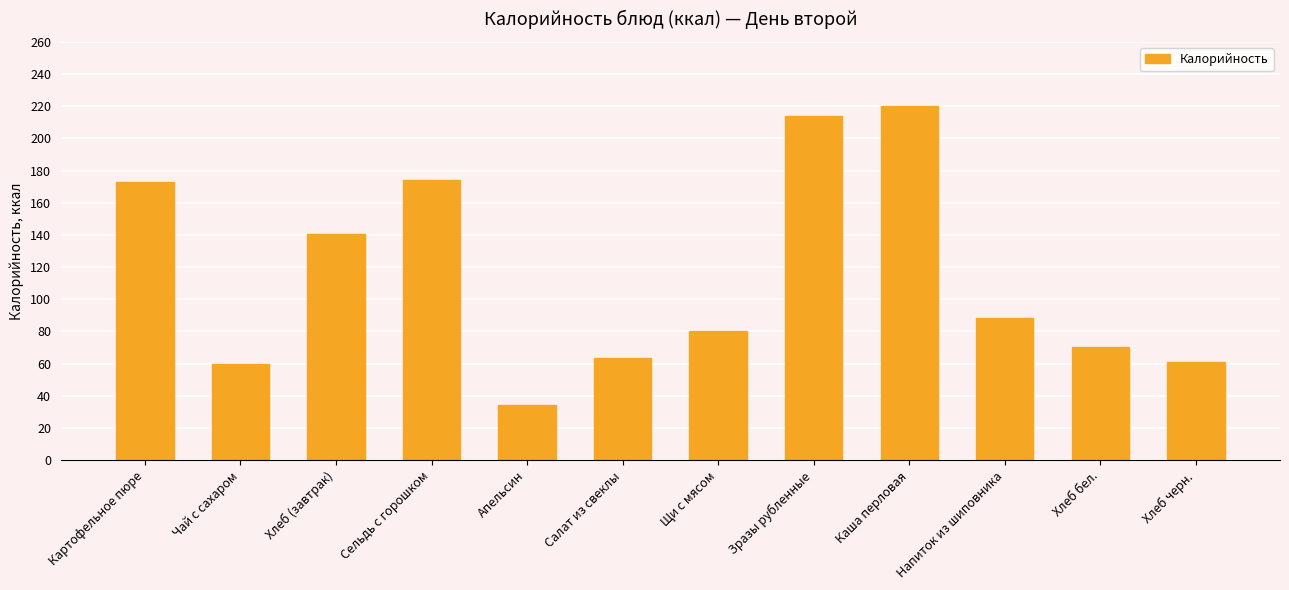

Reading left to right, list all the values displayed in this chart.

Картофельное пюре=172.8	Чай с сахаром=60.0	Хлеб (завтрак)=140.6	Сельдь с горошком=174.0	Апельсин=34.0	Салат из свеклы=63.8	Щи с мясом=80.0	Зразы рубленные=214.0	Каша перловая=220.0	Напиток из шиповника=88.2	Хлеб бел.=70.3	Хлеб черн.=61.2